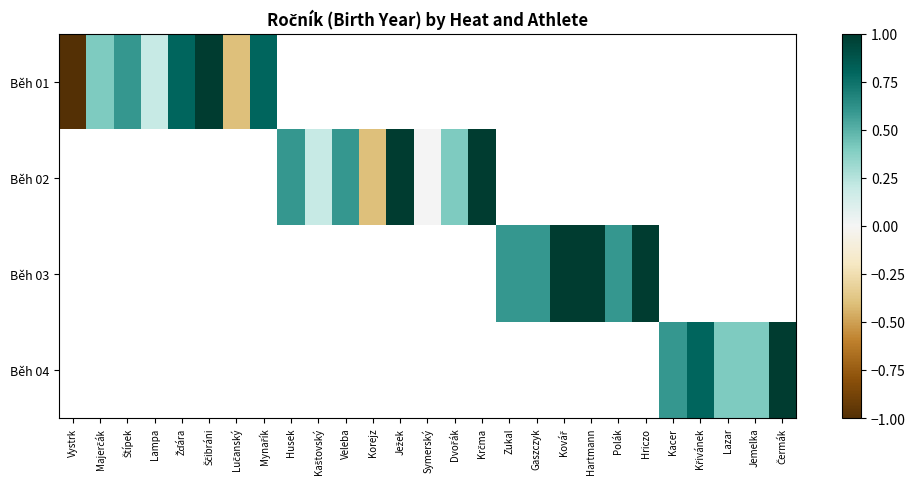

How many data points does each series have?

27